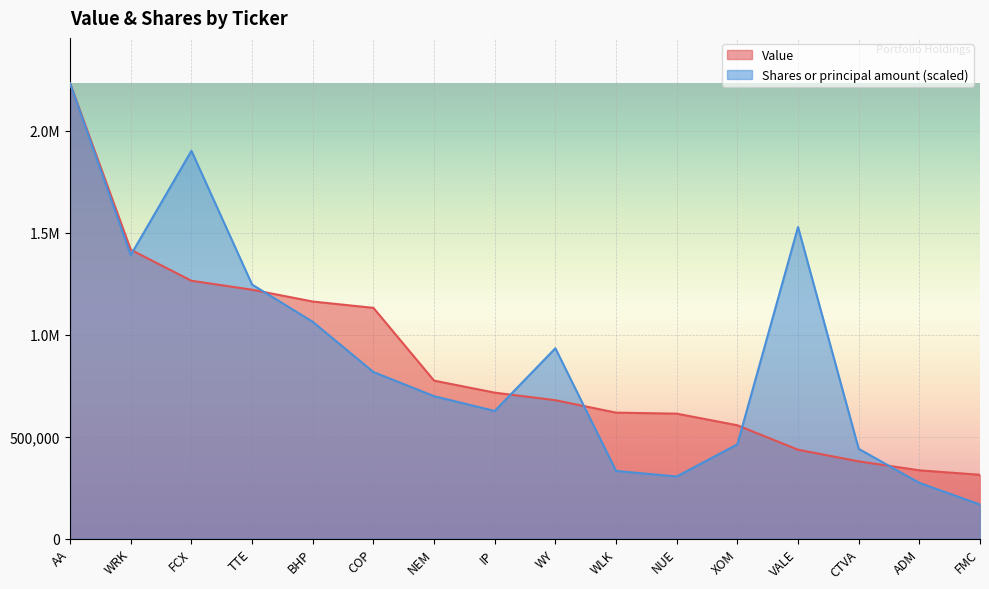

Which series has the widest spread of values?

Shares or principal amount